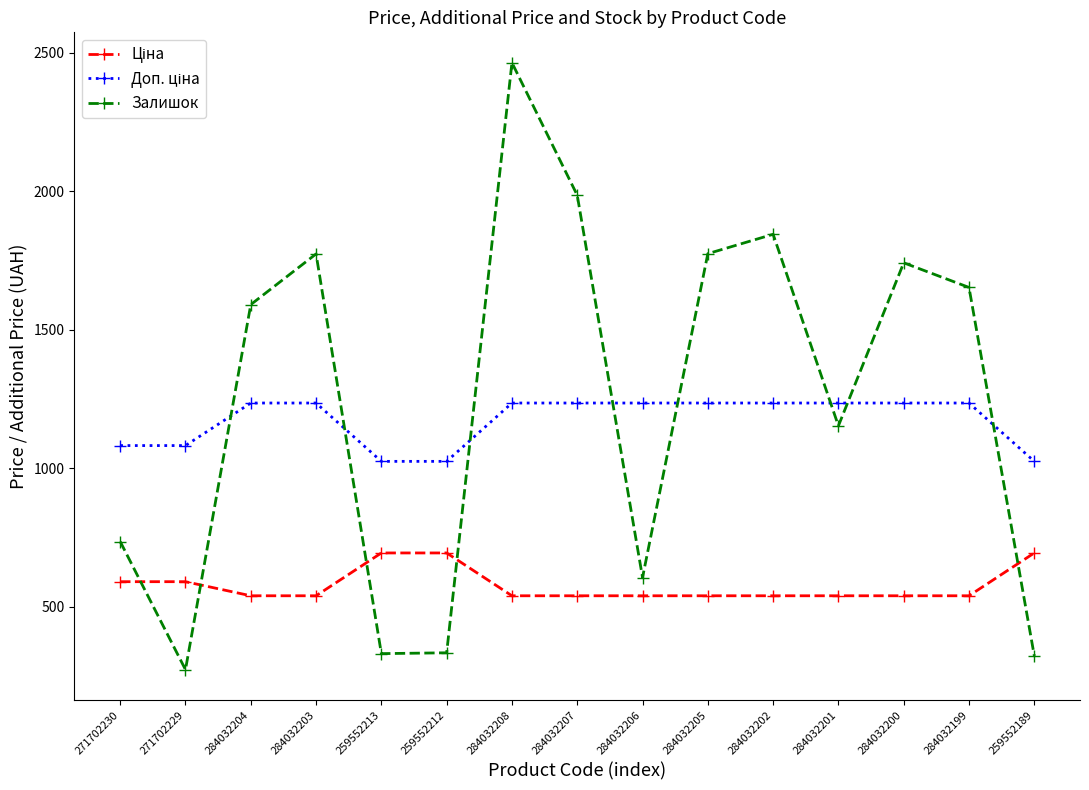

What is the label of the 11th point from the left?

284032202